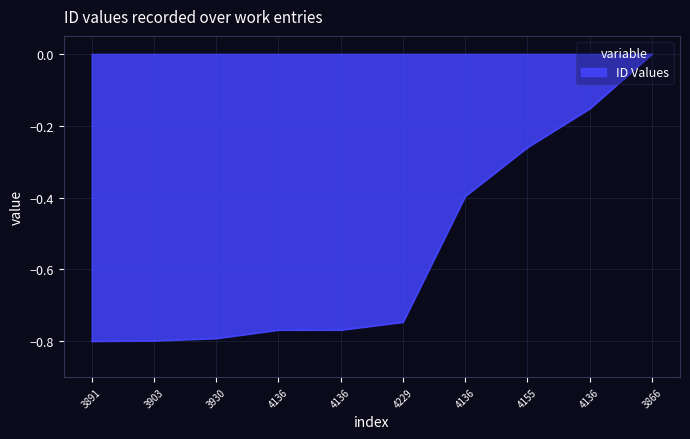

Rank the categories by value from highest to lowest.

3866, 4136, 4155, 4136, 4229, 4136, 4136, 3930, 3903, 3891